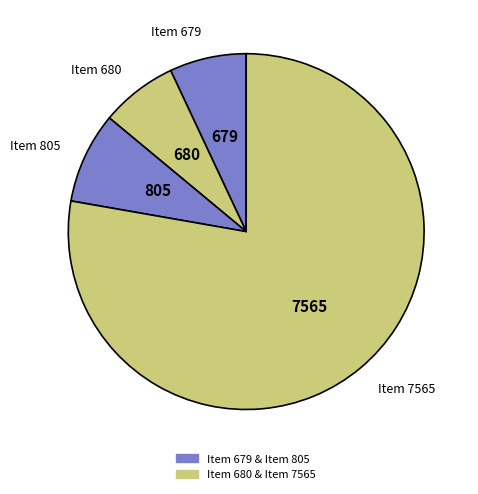

Do Item 805 and Item 679 together represent more than half of the pie?

No